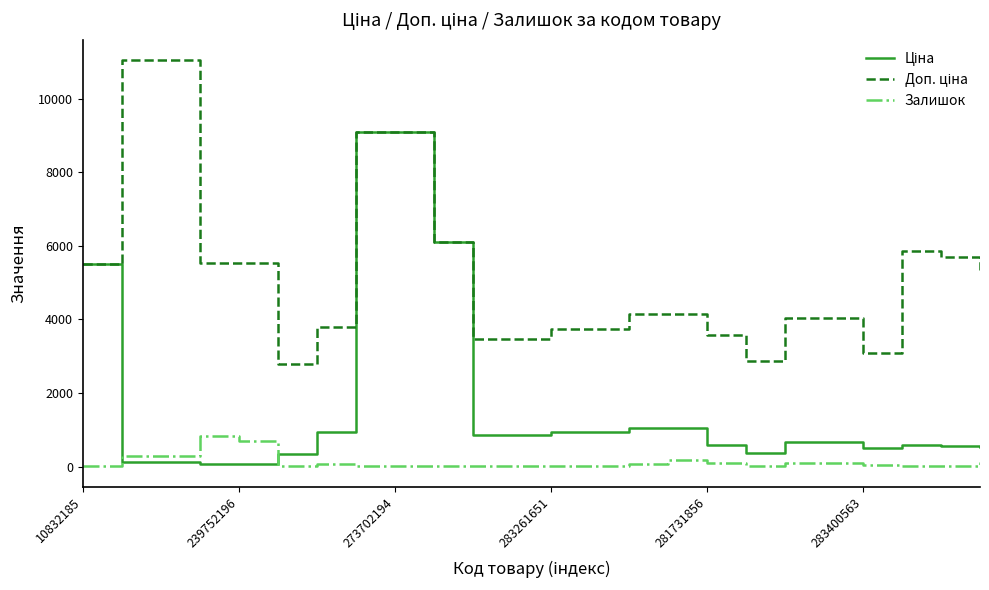

What is the greatest value displayed?

11055.0